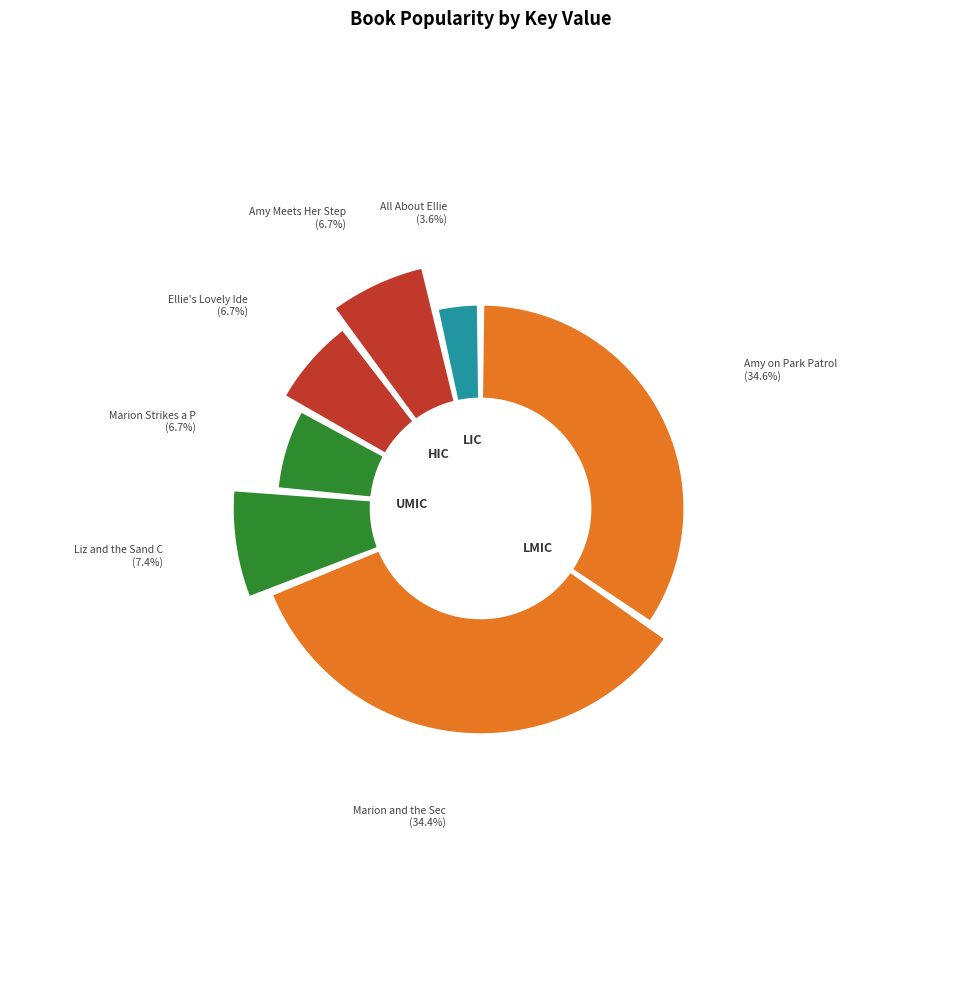

How many slices are in this pie chart?

7